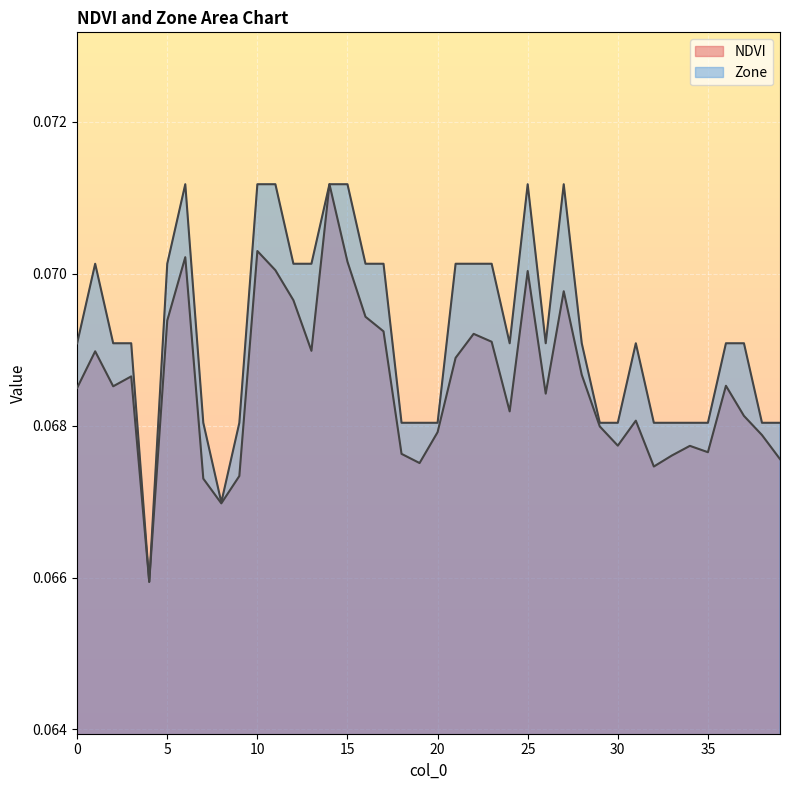

Reading right to left, transcribe all the data shown in this chart.

NDVI: 39=0.1	38=0.1	37=0.1	36=0.1	35=0.1	34=0.1	33=0.1	32=0.1	31=0.1	30=0.1	29=0.1	28=0.1	27=0.1	26=0.1	25=0.1	24=0.1	23=0.1	22=0.1	21=0.1	20=0.1	19=0.1	18=0.1	17=0.1	16=0.1	15=0.1	14=0.1	13=0.1	12=0.1	11=0.1	10=0.1	9=0.1	8=0.1	7=0.1	6=0.1	5=0.1	4=0.1	3=0.1	2=0.1	1=0.1	0=0.1
Zone: 39=0.1	38=0.1	37=0.1	36=0.1	35=0.1	34=0.1	33=0.1	32=0.1	31=0.1	30=0.1	29=0.1	28=0.1	27=0.1	26=0.1	25=0.1	24=0.1	23=0.1	22=0.1	21=0.1	20=0.1	19=0.1	18=0.1	17=0.1	16=0.1	15=0.1	14=0.1	13=0.1	12=0.1	11=0.1	10=0.1	9=0.1	8=0.1	7=0.1	6=0.1	5=0.1	4=0.1	3=0.1	2=0.1	1=0.1	0=0.1